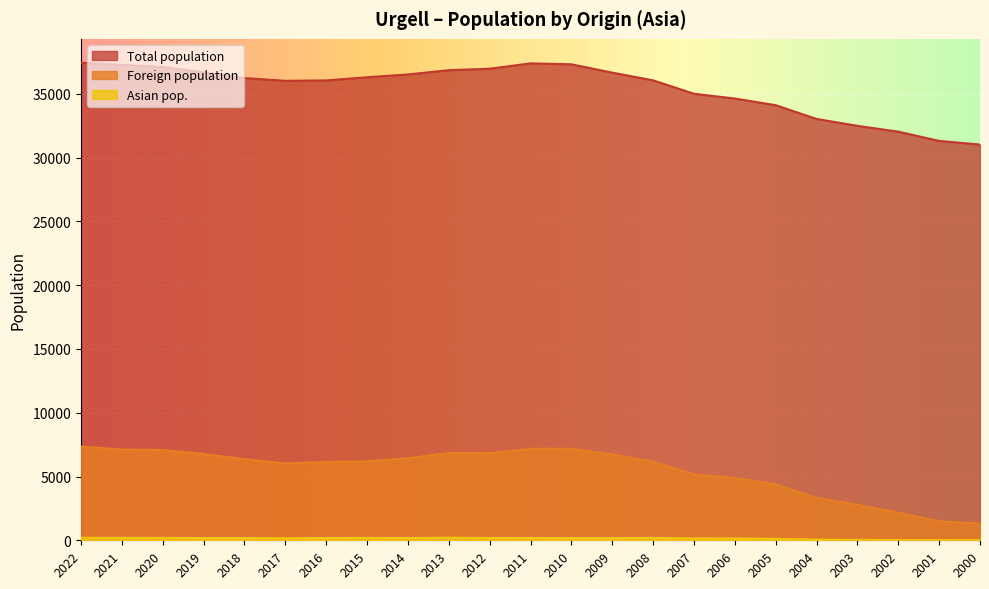

At how many categories does at least one series exceed 14231?

23